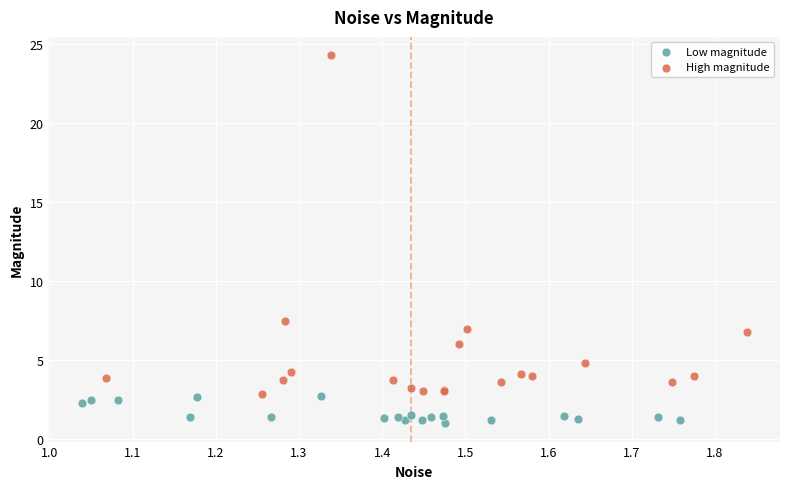

What are all the series names shown in the legend?

Low magnitude, High magnitude